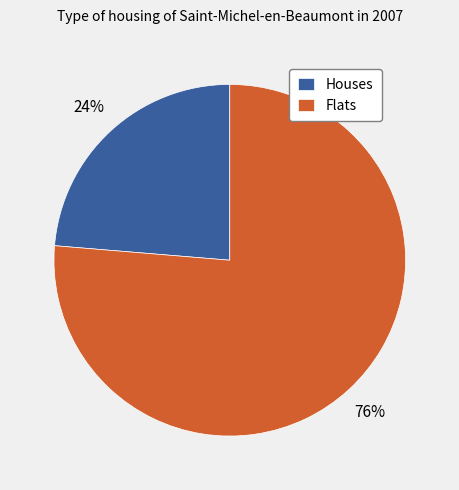

To the nearest percent, what is the average slice percentage?

50%